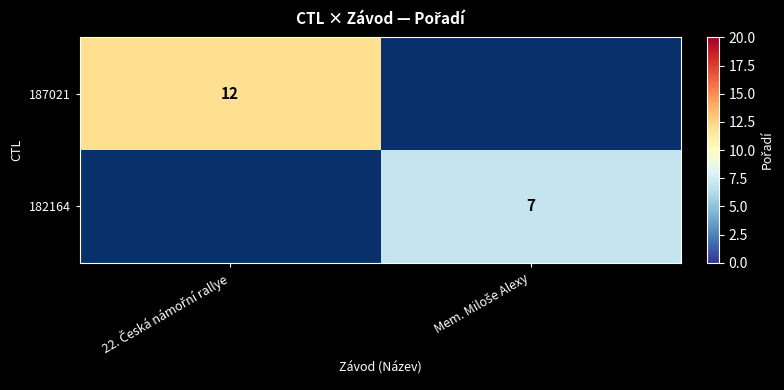

List the series in order of their peak value, lowest first.

187021, 182164